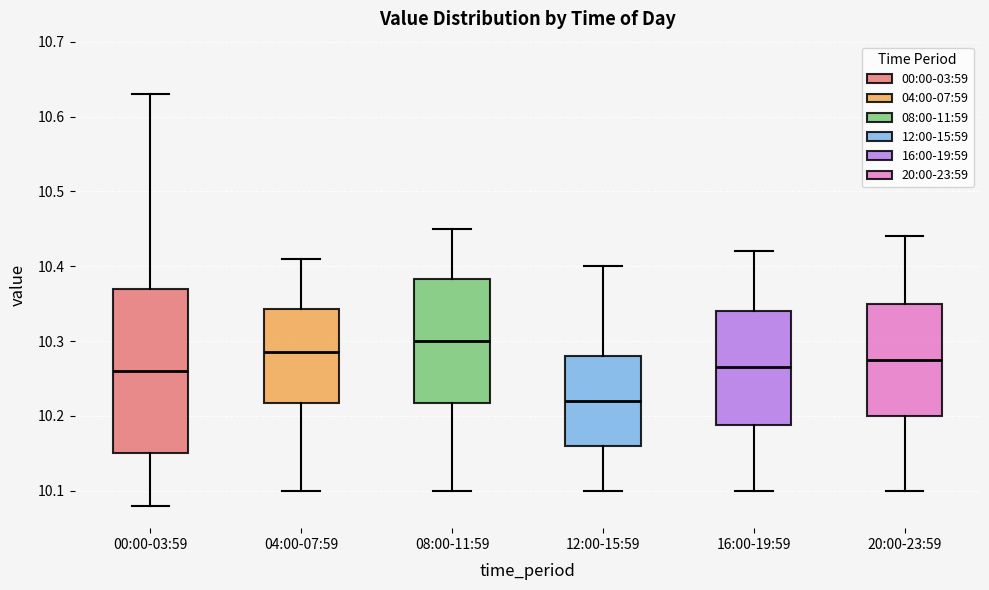

Where does the upper whisker of the box for 20:00-23:59 end on the y-axis? The values are not printed on the chart, so give them approximately, as read against the axis.

10.44